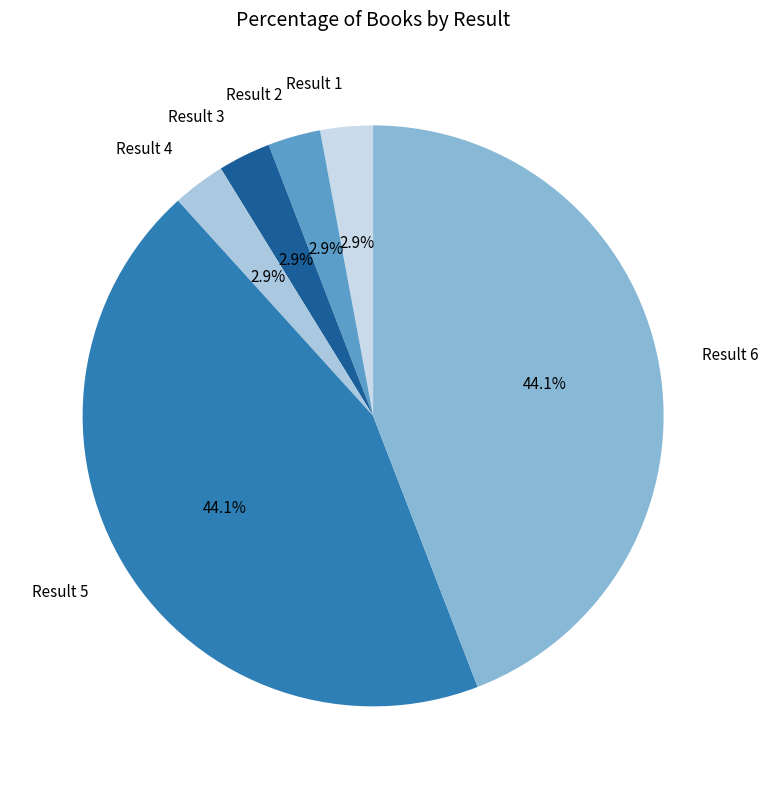

Does any single category account for the majority?

No